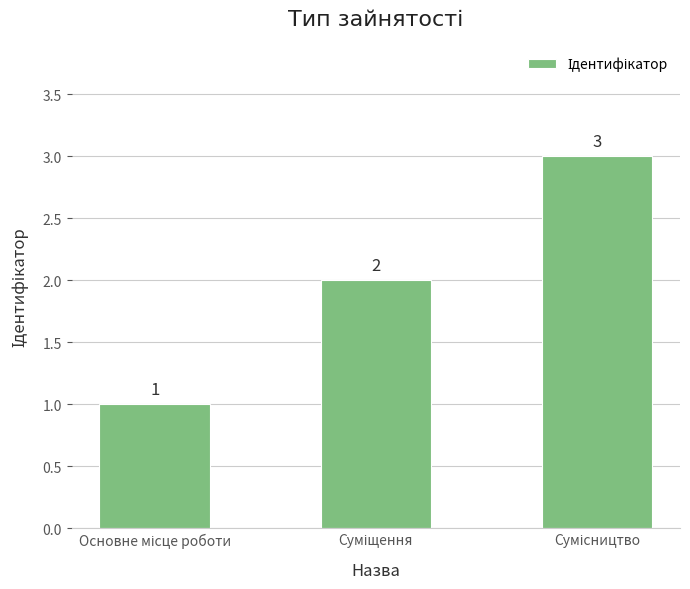

What is the minimum value shown in the chart?

1